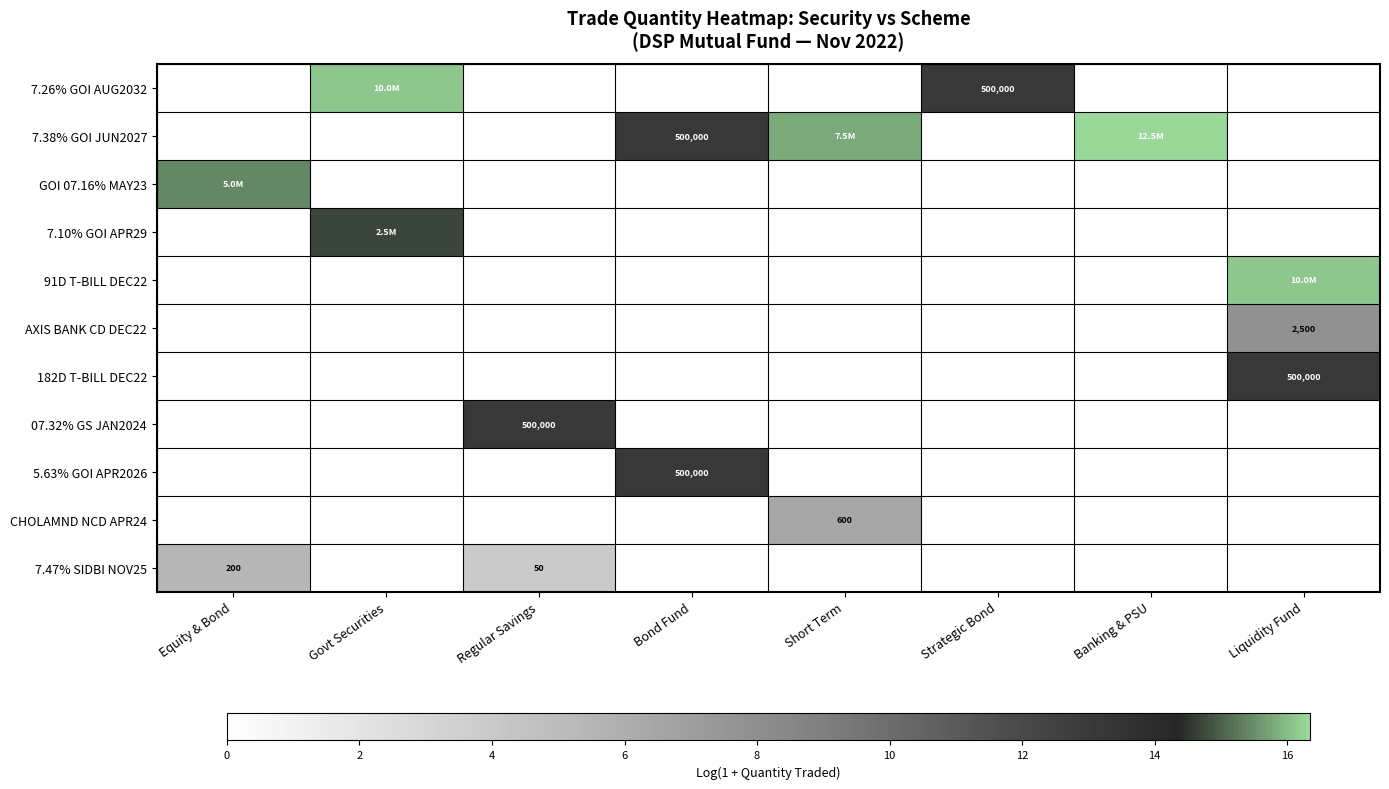

True or false: GOI 07.16% MAY23 has a value of -7.5 at Banking & PSU.

False